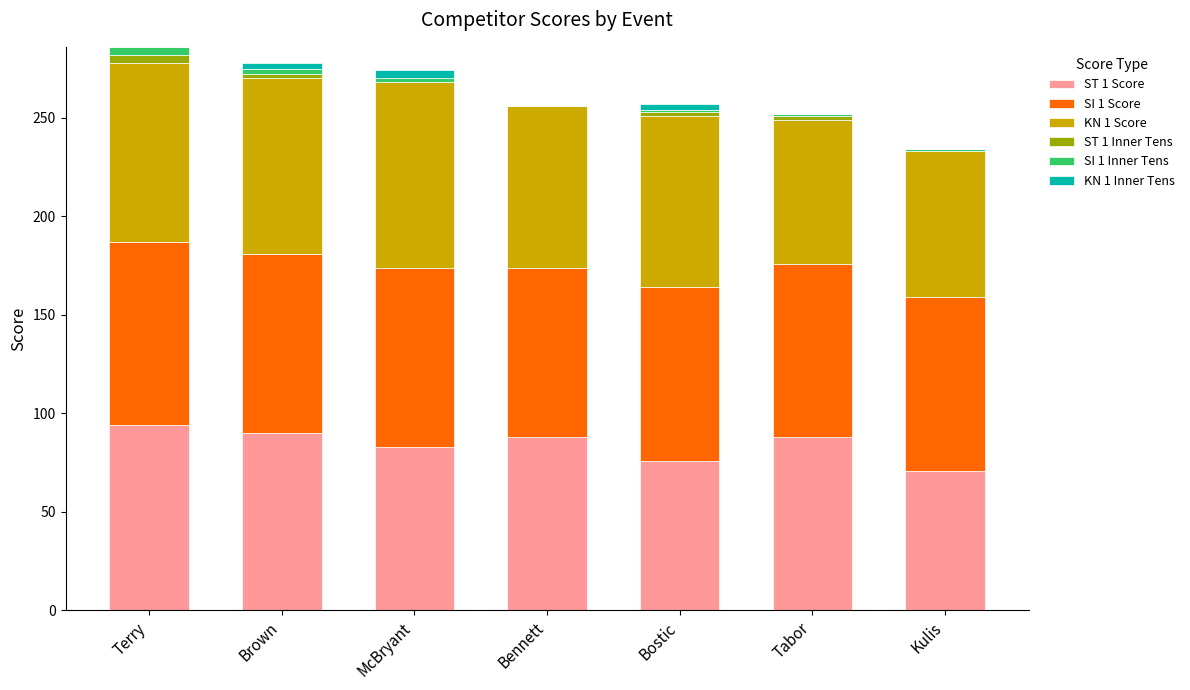

Is it true that ST 1 Score equals 115 at Bennett?

False